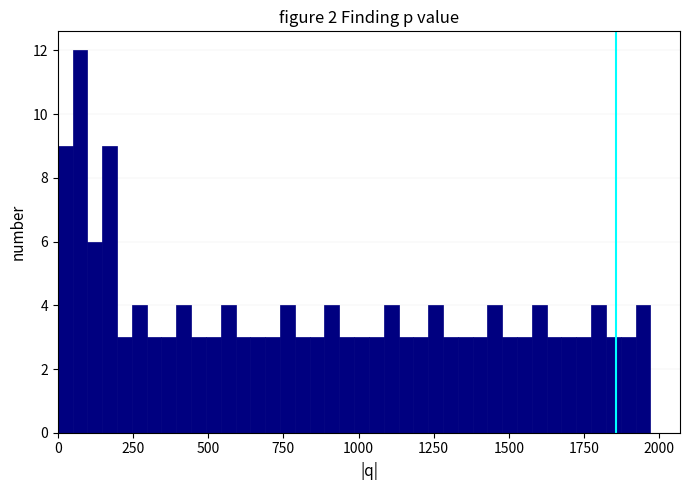

Read against the x-axis, roughly where is the centre of the tallest bar?

50